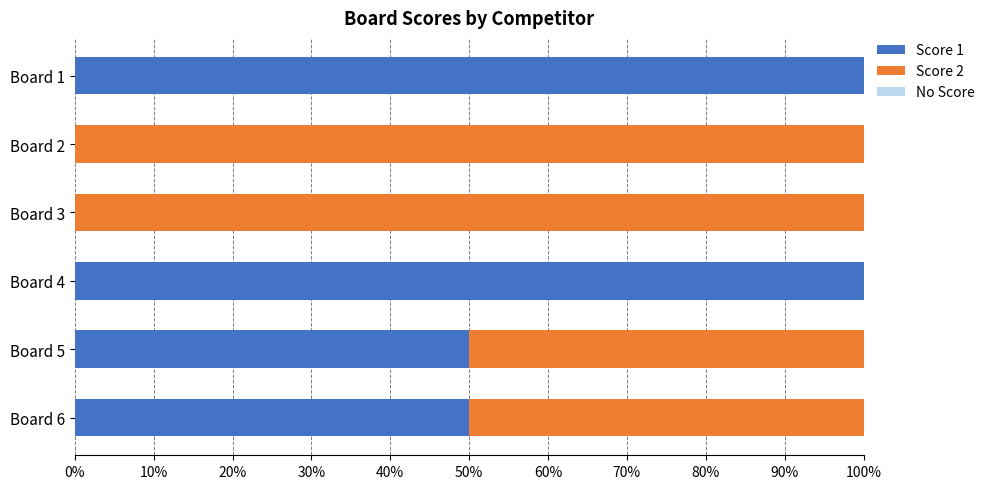

The value of Score 1 at Board 6 is 71. True or false?

False